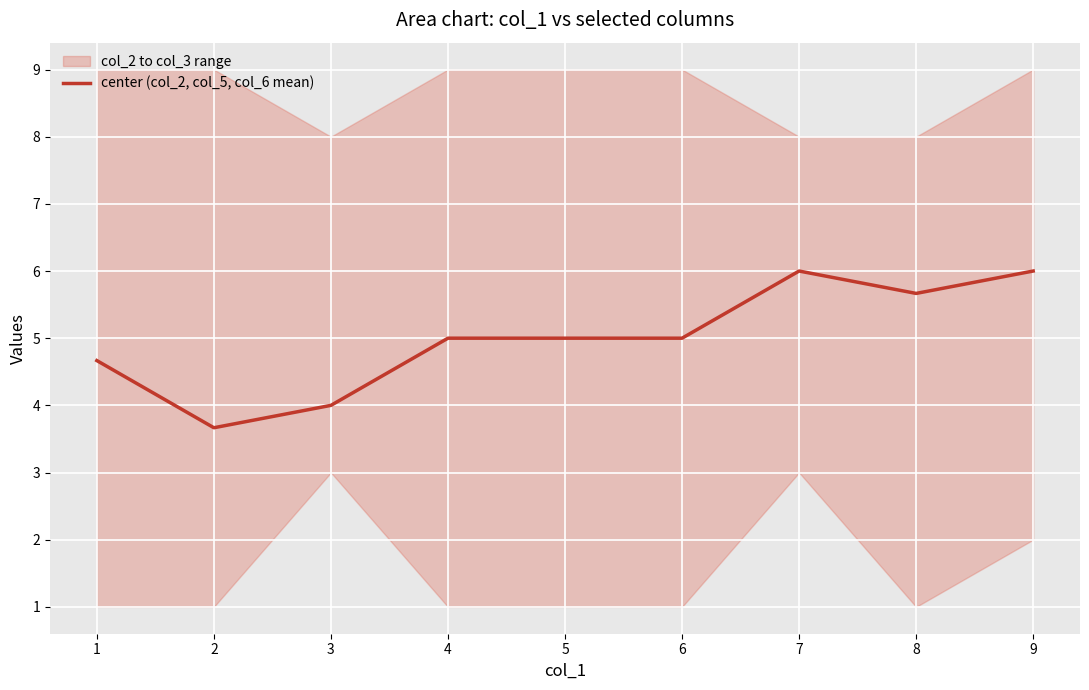

How many data points does each series have?

9